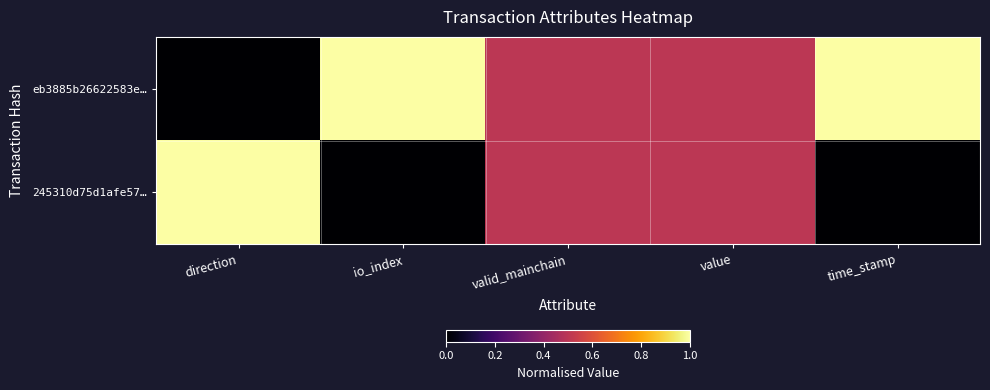

Which series has the largest range (max minus min)?

eb3885b26622583e…